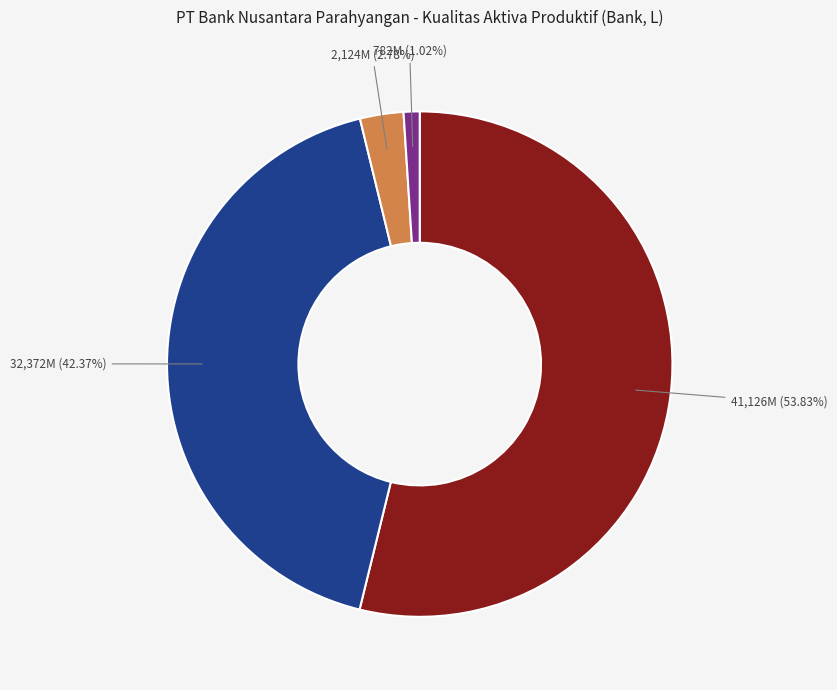

Which slice represents more than half of the pie?

Kredit (Loans)